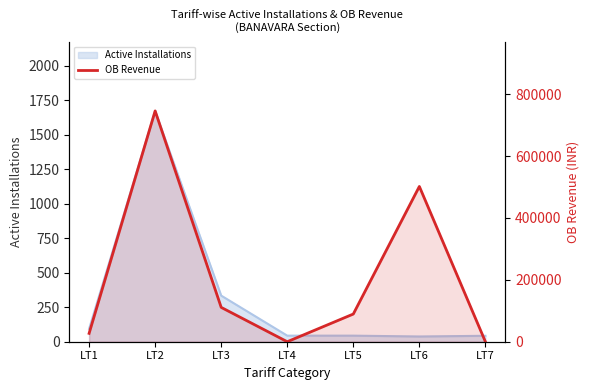

Reading left to right, list all the values displayed in this chart.

27025.9	745807.7	110960.8	0.0	89486.2	501712.9	0.0